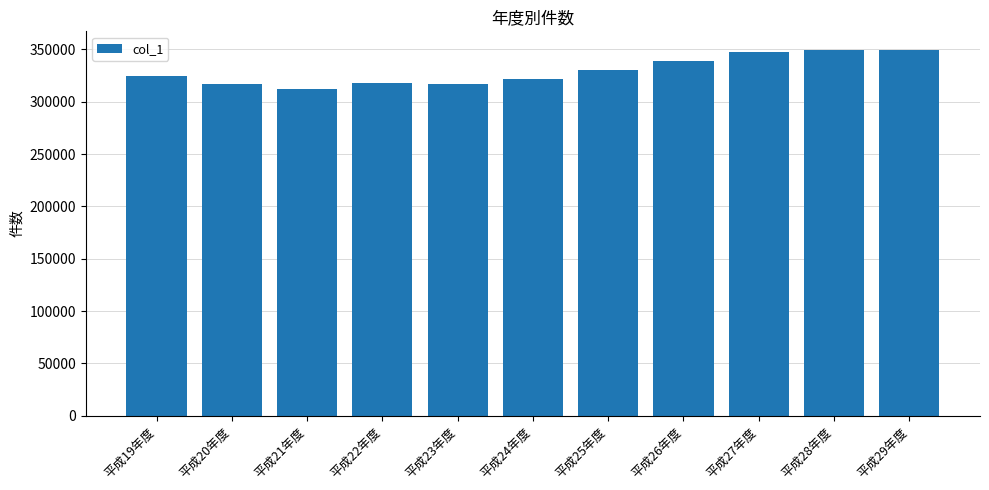

What value does the data have at 平成19年度, to the nearest 50?

324500